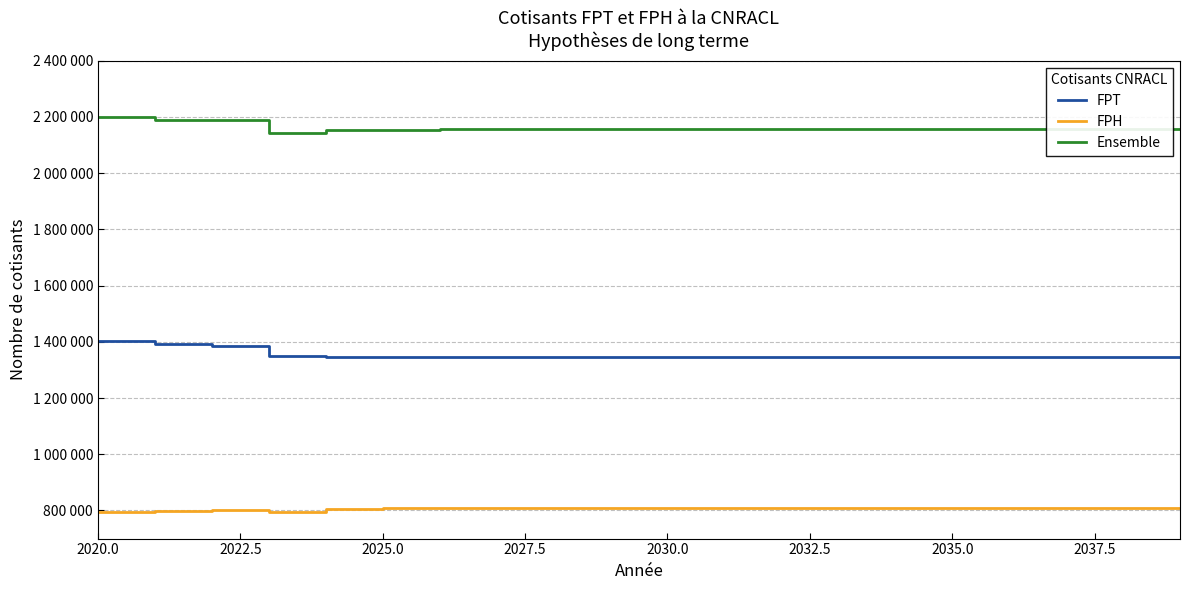

Is this an area chart (filled region under the line)?

No